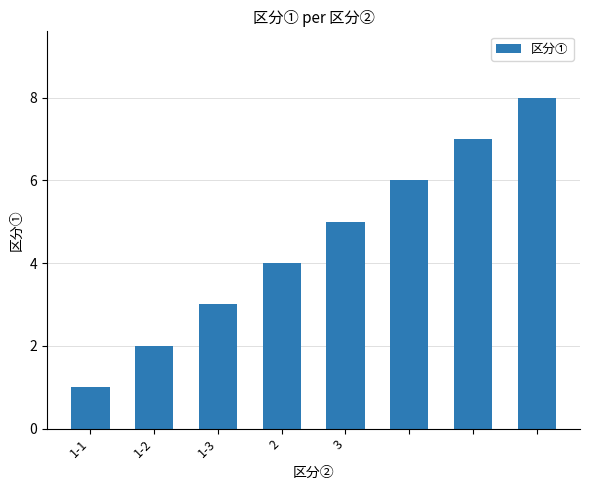

How many data points are less than 5?

4